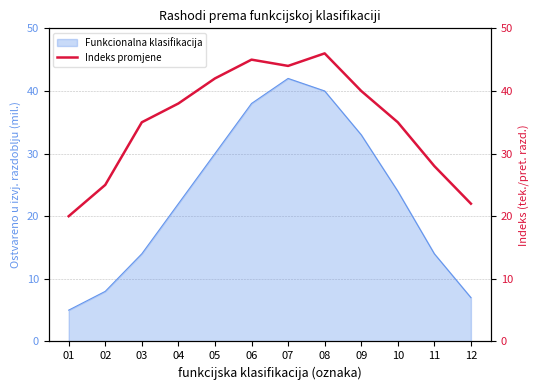

The chart shows a value of 57 at 10. True or false?

False